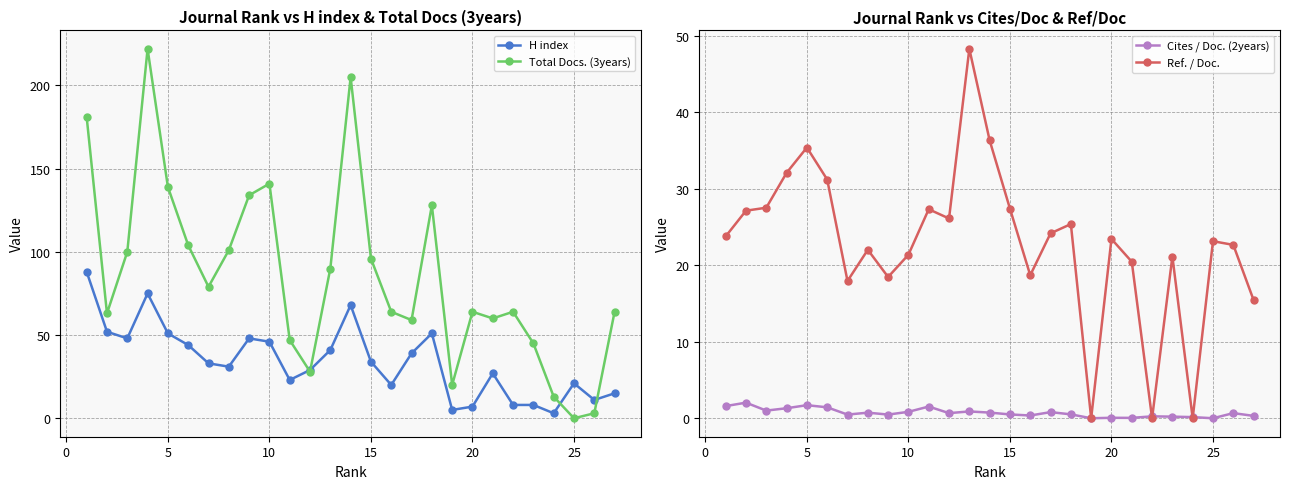

True or false: H index and Cites / Doc. (2years) cross at least once.

False